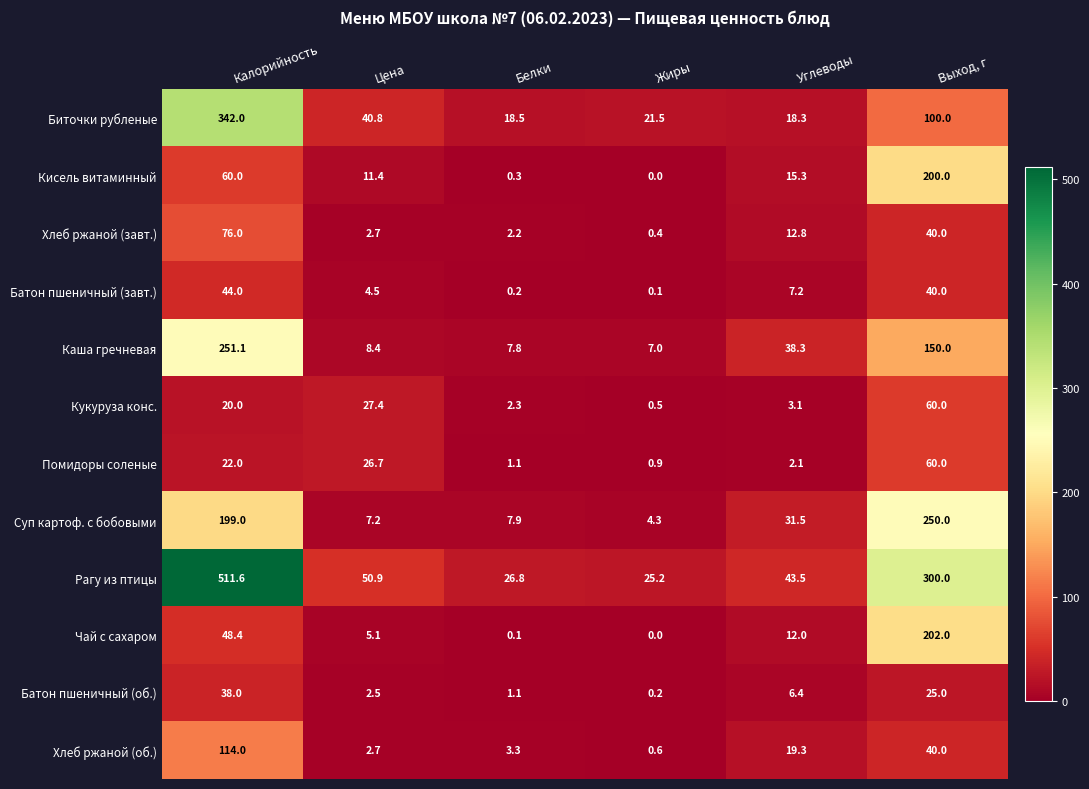

What is the highest value of the Кукуруза конс. series?

60.0